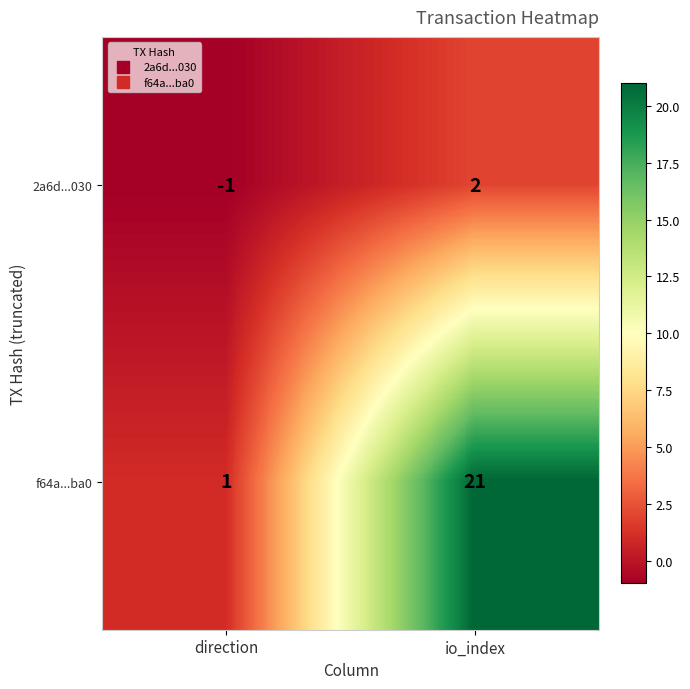

Which category has the highest value in the 2a6d...030 series?

io_index